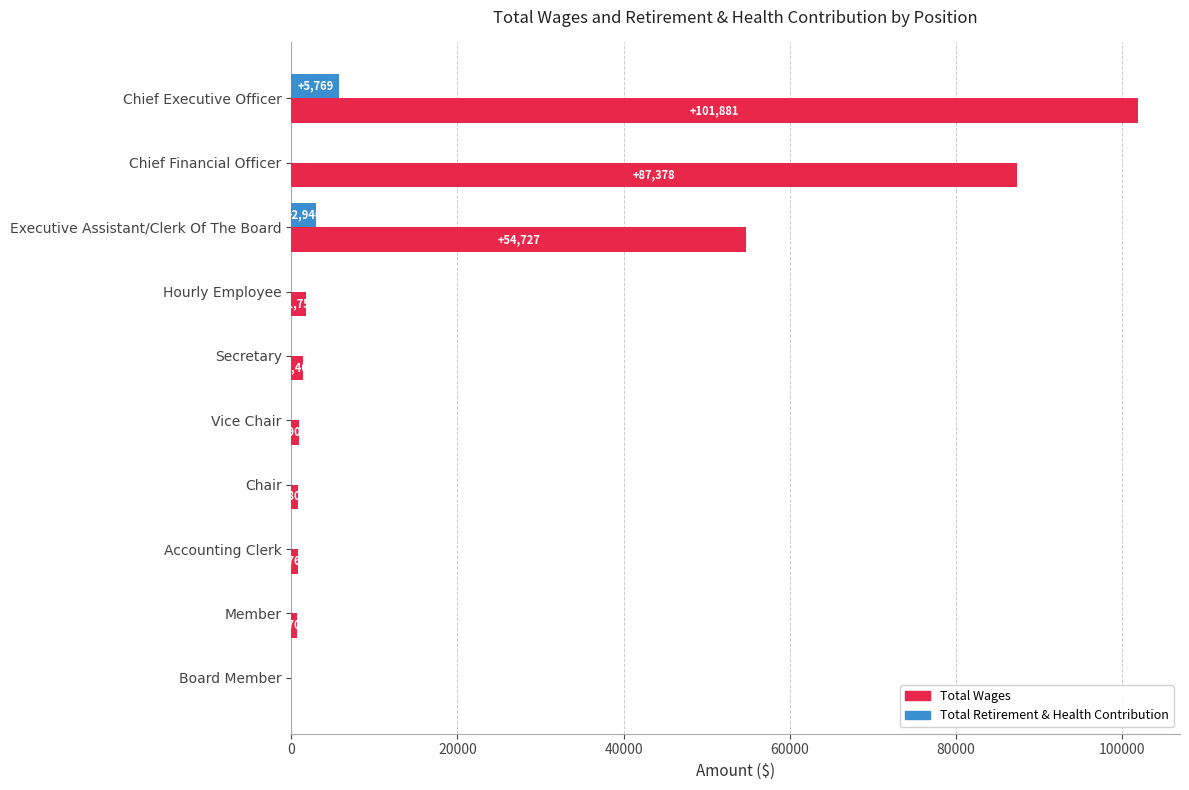

What is the sum of the Total Wages values at Secretary and Chair?

2200